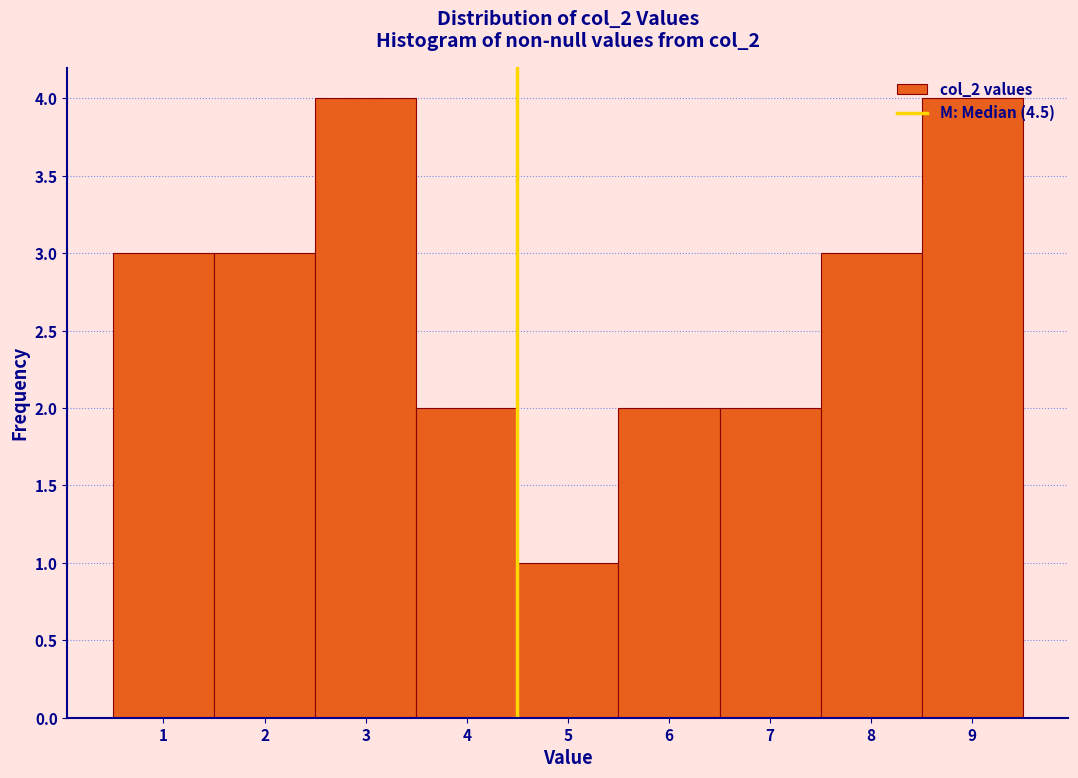

Reading left to right, transcribe this chart: for each bar, give the range it covers on the x-axis and its height. The values are not printed on the chart, so give them approximately, as read against the axis.

0.5 to 1.5: 3
1.5 to 2.5: 3
2.5 to 3.5: 4
3.5 to 4.5: 2
4.5 to 5.5: 1
5.5 to 6.5: 2
6.5 to 7.5: 2
7.5 to 8.5: 3
8.5 to 9.5: 4